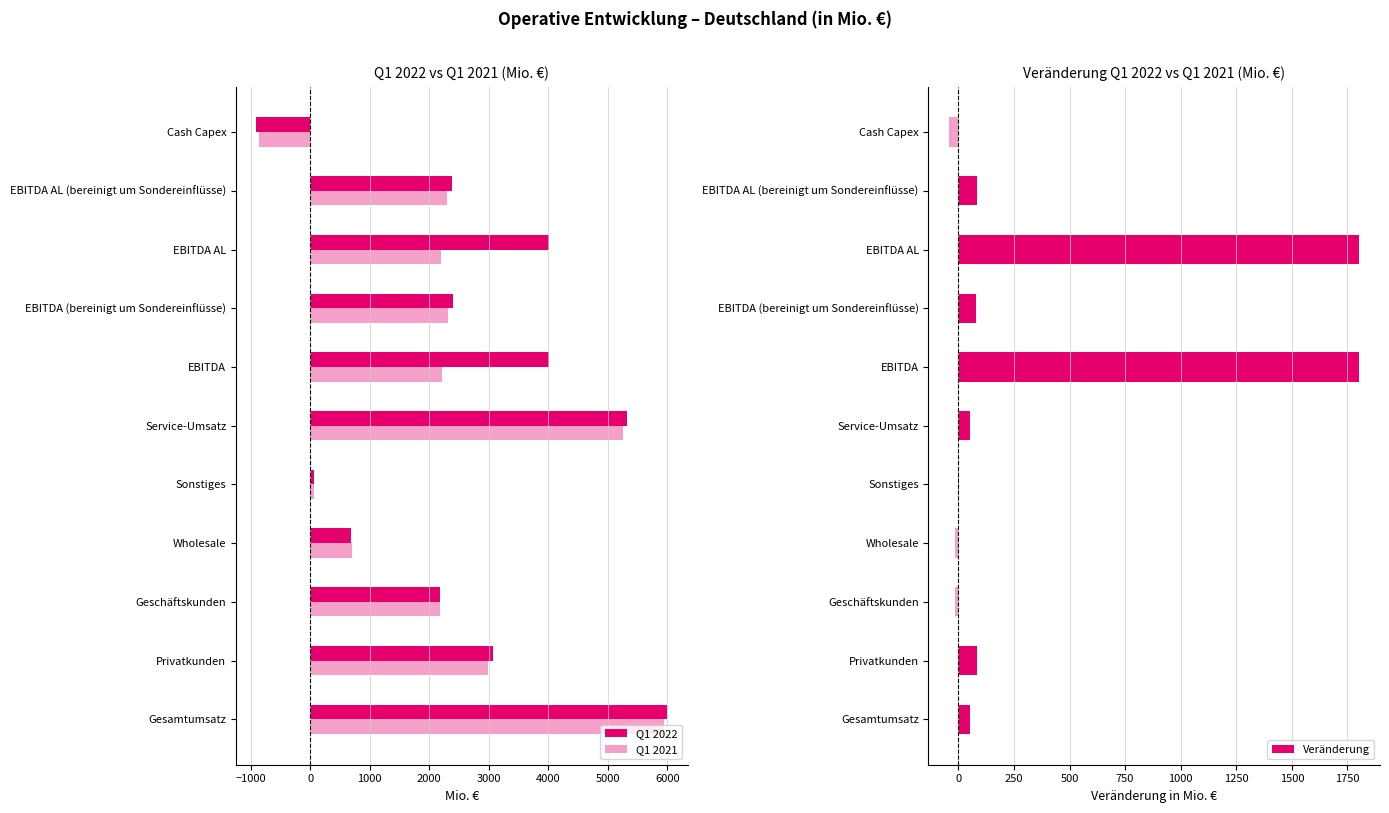

What is the sum of the Q1 2022 values at EBITDA and EBITDA AL?

8027